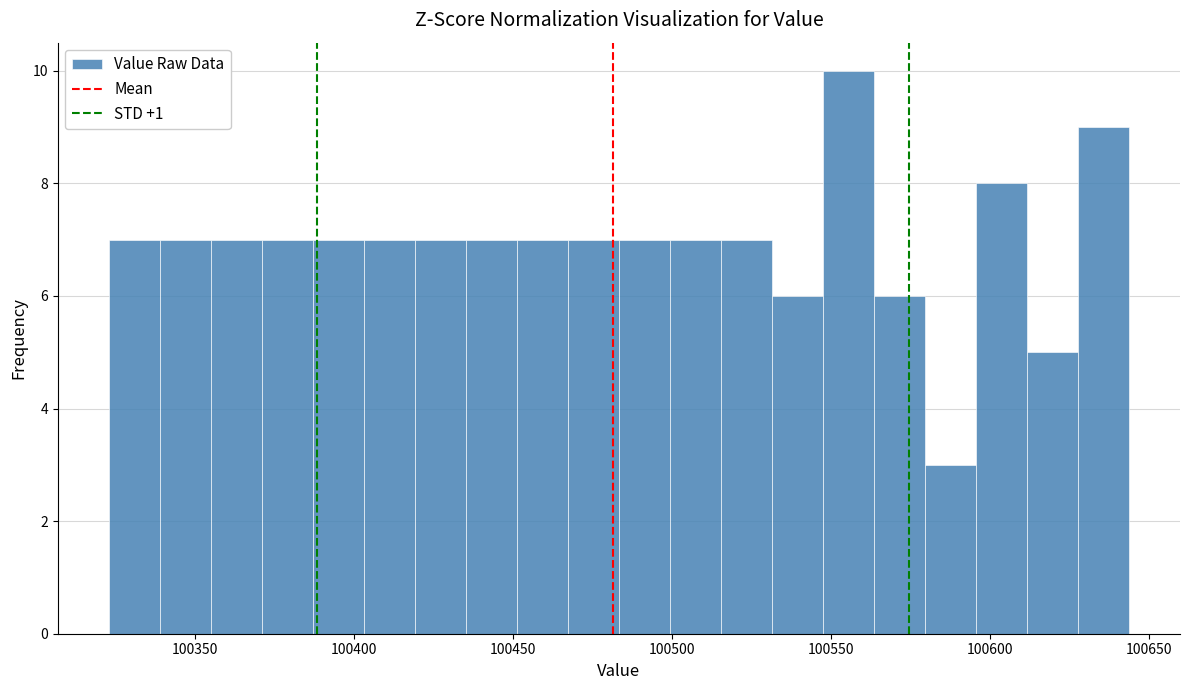

Read against the x-axis, roughly where is the centre of the tallest bar?

100555